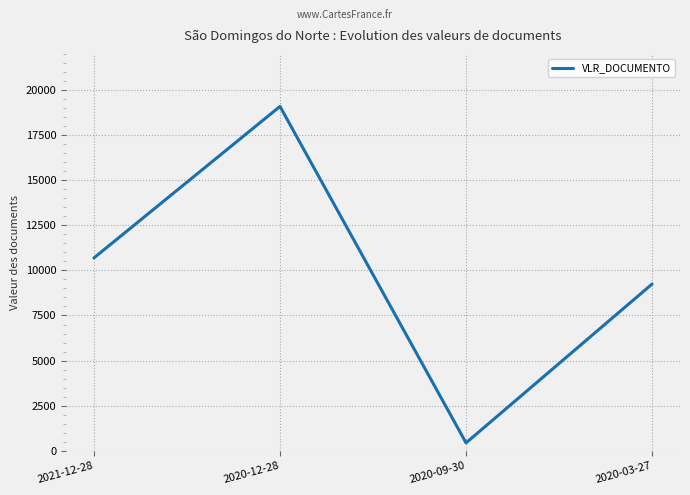

Where is the first local minimum?

2020-09-30